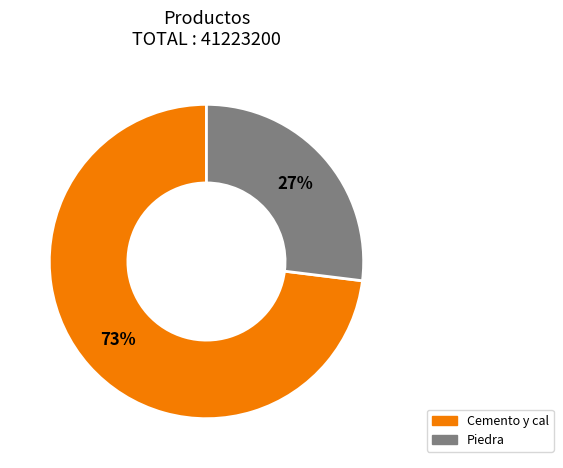

Which has a higher value, Cemento y cal or Piedra?

Cemento y cal